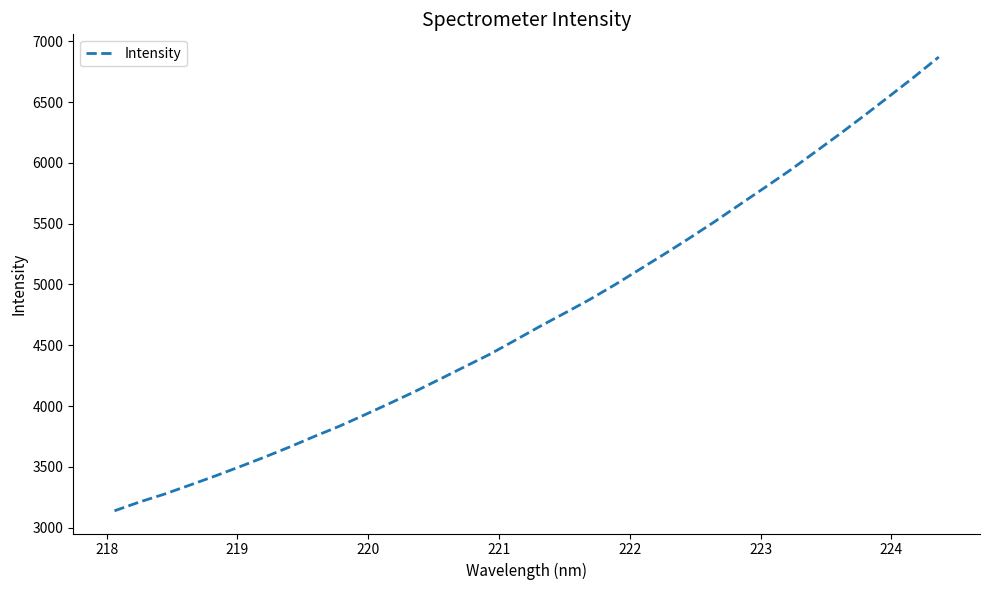

What is the smallest value displayed?

3138.0